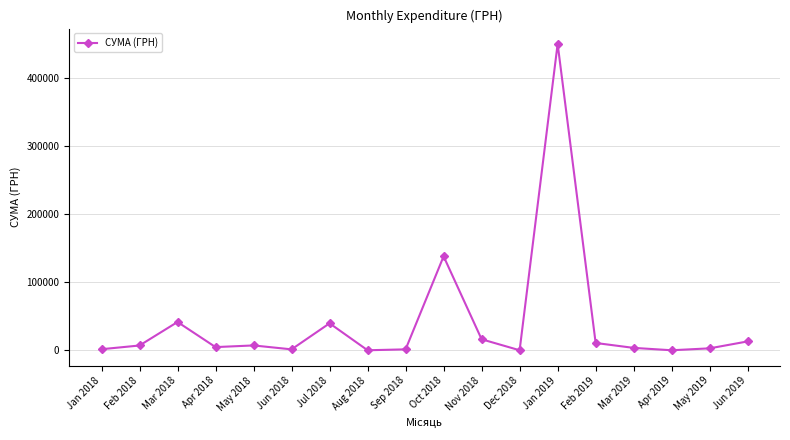

Is it true that the value at Mar 2018 is 60293.8?

False